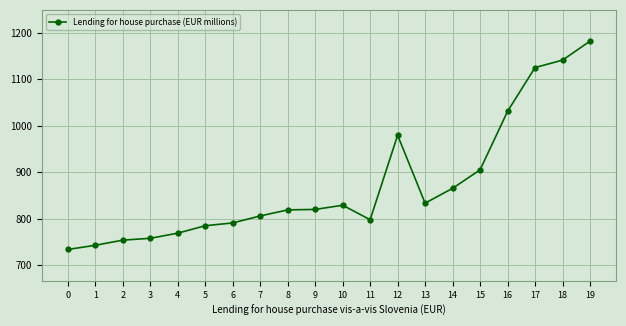

At which label is the value closest to 957?

12